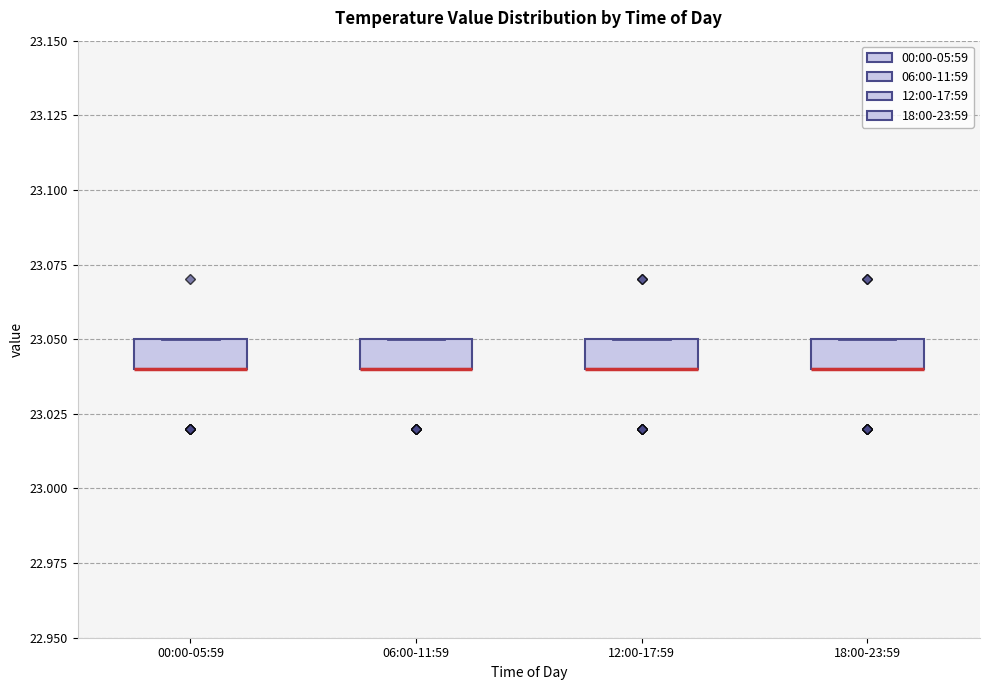

Reading left to right, read every box against the y-axis: the position of its median line, the range the box covers, and the ends of its whiskers. The values are not printed on the chart, so give them approximately, as read against the axis.

00:00-05:59: median 23.04 (drawn on the box's lower edge), box 23.04 to 23.05, whiskers 23.04 to 23.05
06:00-11:59: median 23.04 (drawn on the box's lower edge), box 23.04 to 23.05, whiskers 23.04 to 23.05
12:00-17:59: median 23.04 (drawn on the box's lower edge), box 23.04 to 23.05, whiskers 23.04 to 23.05
18:00-23:59: median 23.04 (drawn on the box's lower edge), box 23.04 to 23.05, whiskers 23.04 to 23.05